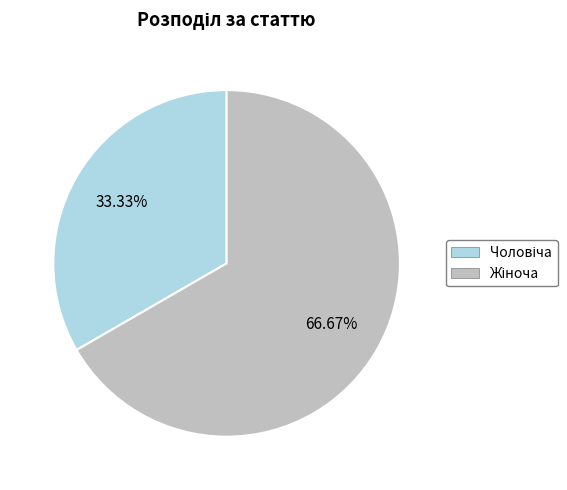

Does any single category account for the majority?

Yes